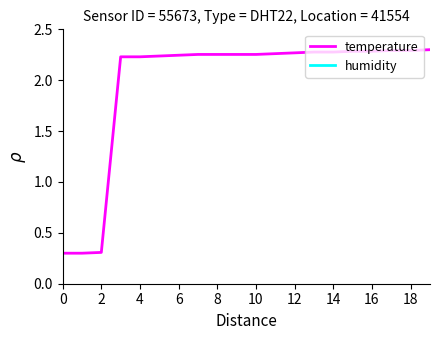

True or false: humidity and temperature intersect in this chart.

False